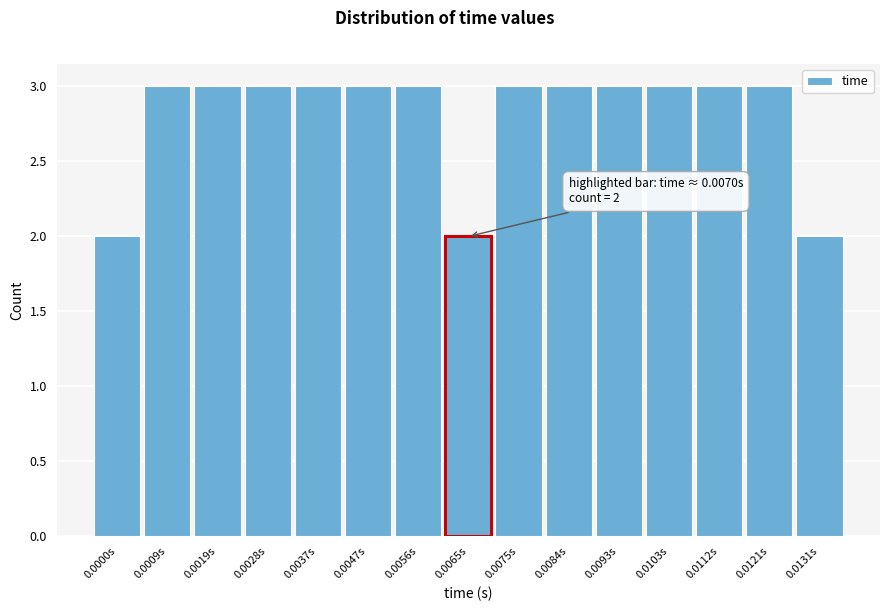

Reading left to right, extract all data points from this chart.

2	3	3	3	3	3	3	2	3	3	3	3	3	3	2